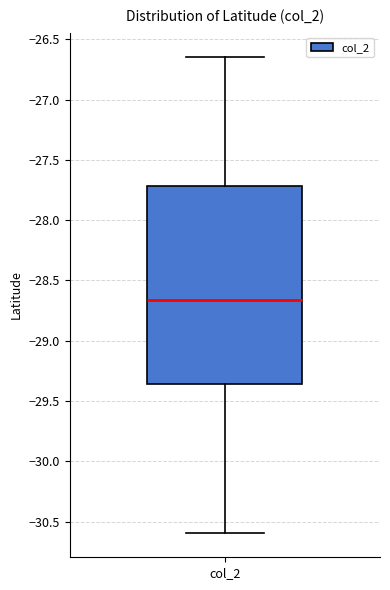

Read this box plot against the y-axis: the position of the median line, the range covered by the box, and the ends of both whiskers. The values are not printed on the chart, so give them approximately, as read against the axis.

median -28.65, box -29.35 to -27.70, whiskers -30.60 to -26.65